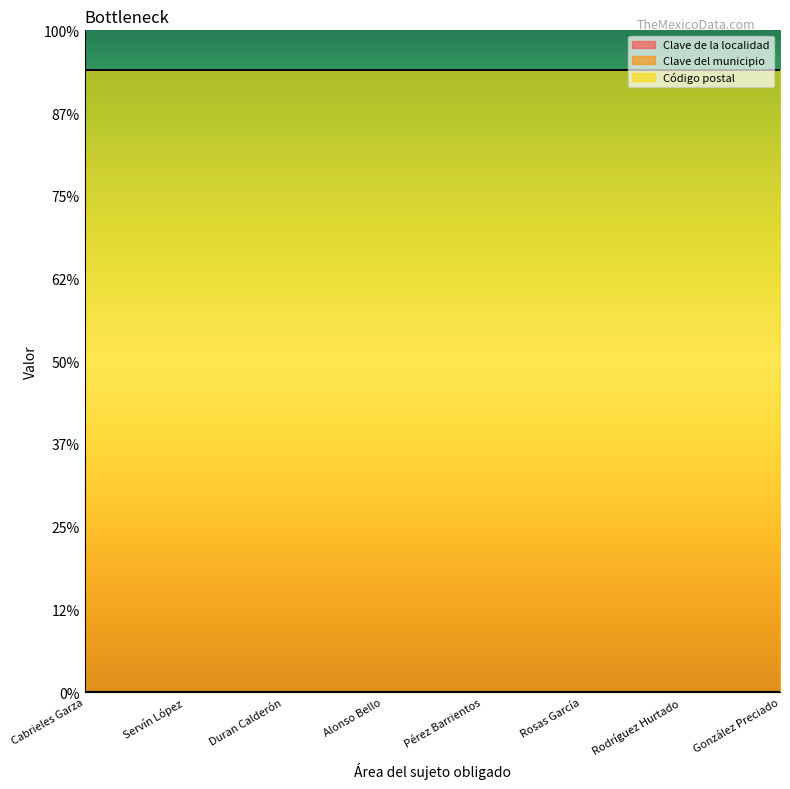

True or false: Código postal has more than 2 interior local peaks.

False